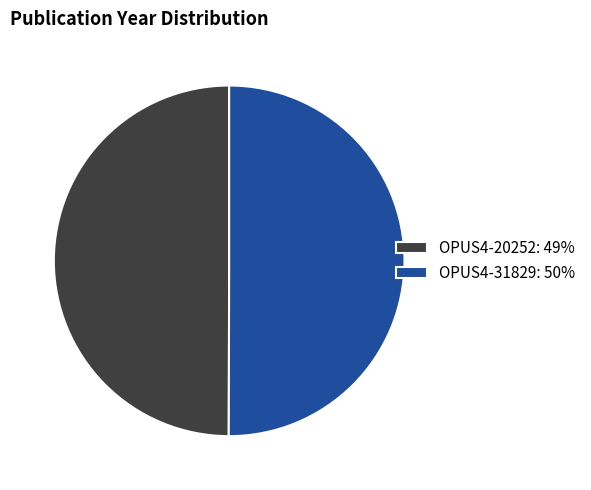

Do OPUS4-31829 and OPUS4-20252 together represent more than half of the pie?

Yes